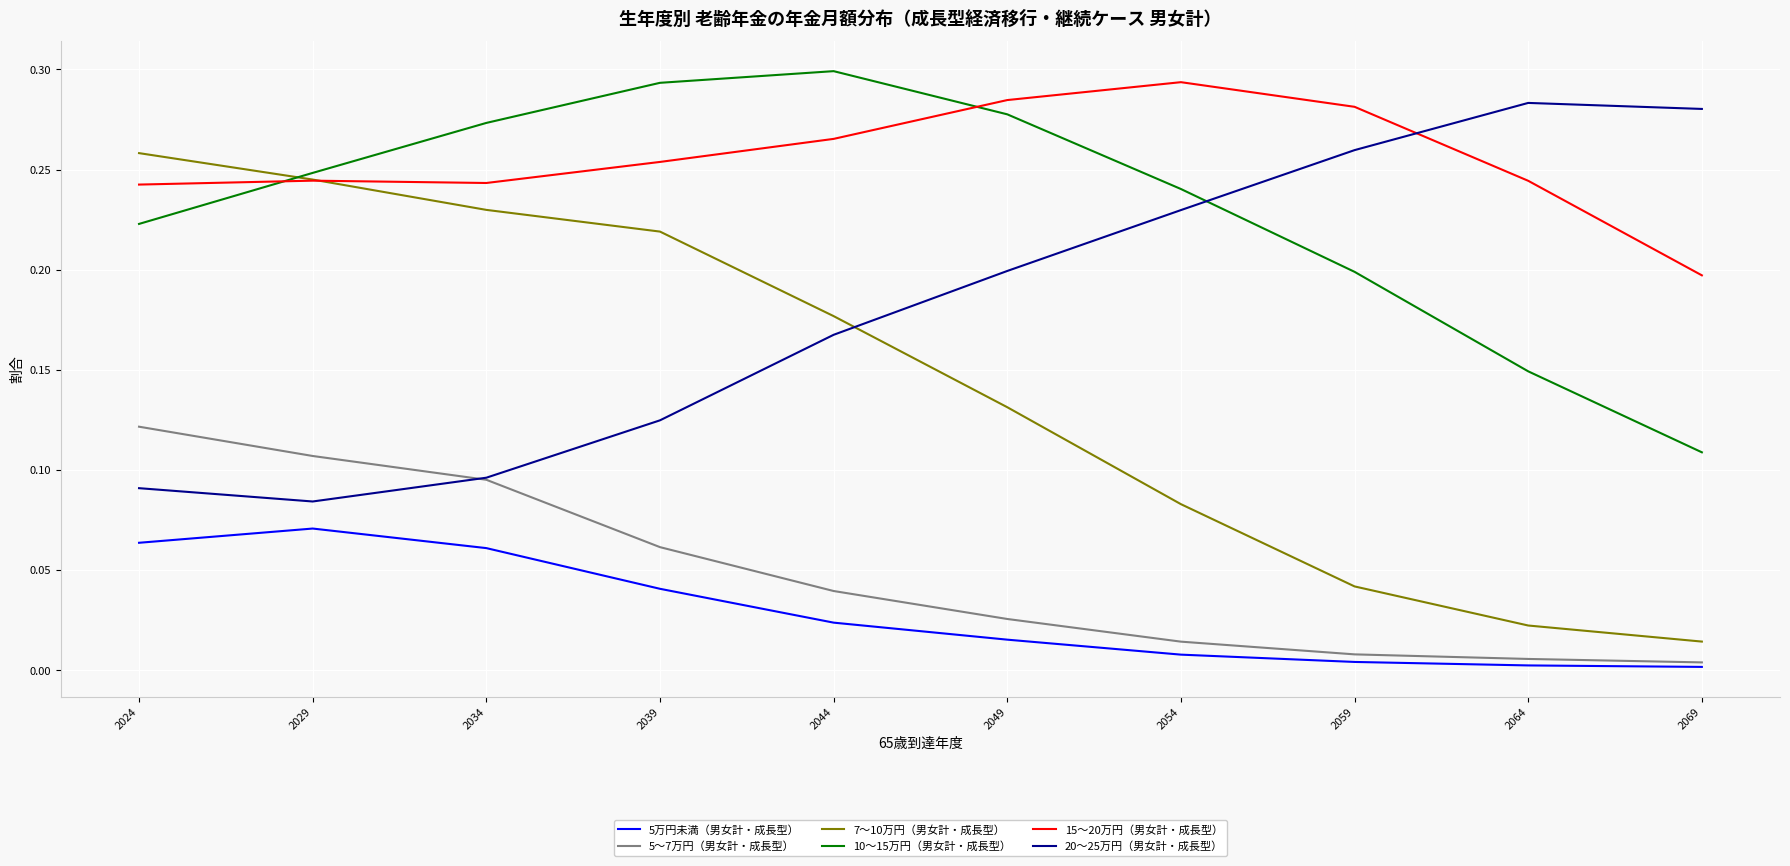

True or false: 5〜7万円（男女計・成長型） and 15〜20万円（男女計・成長型） intersect in this chart.

False